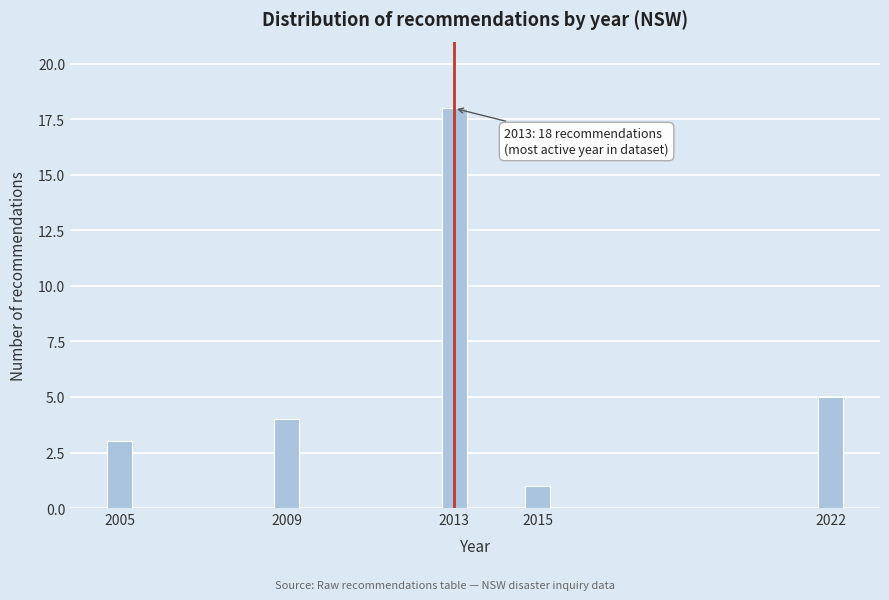

Reading left to right, transcribe all the data shown in this chart.

3	4	18	1	5